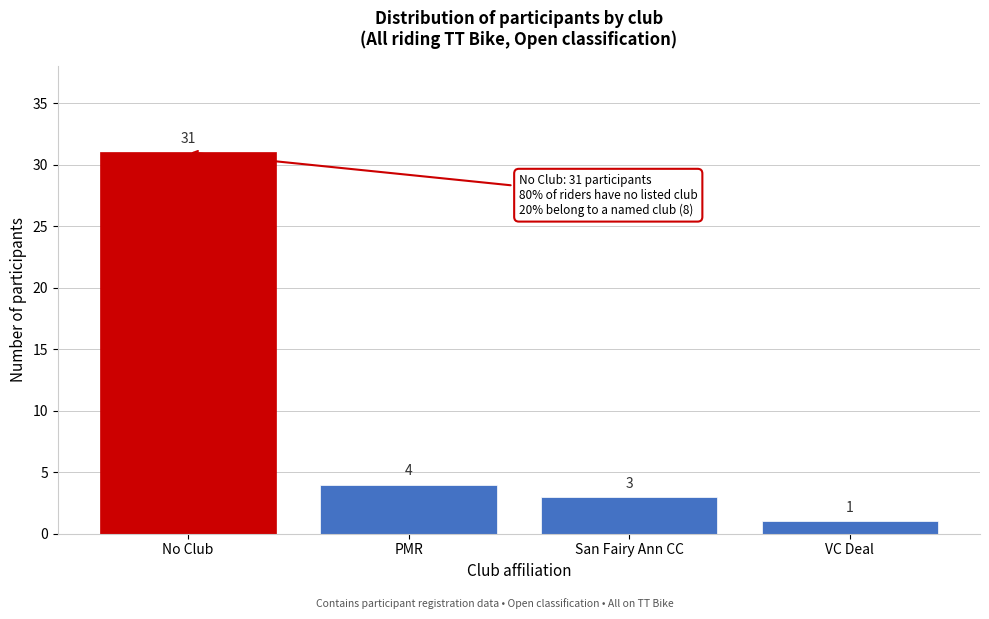

Reading left to right, extract all data points from this chart.

No Club=31	PMR=4	San Fairy Ann CC=3	VC Deal=1